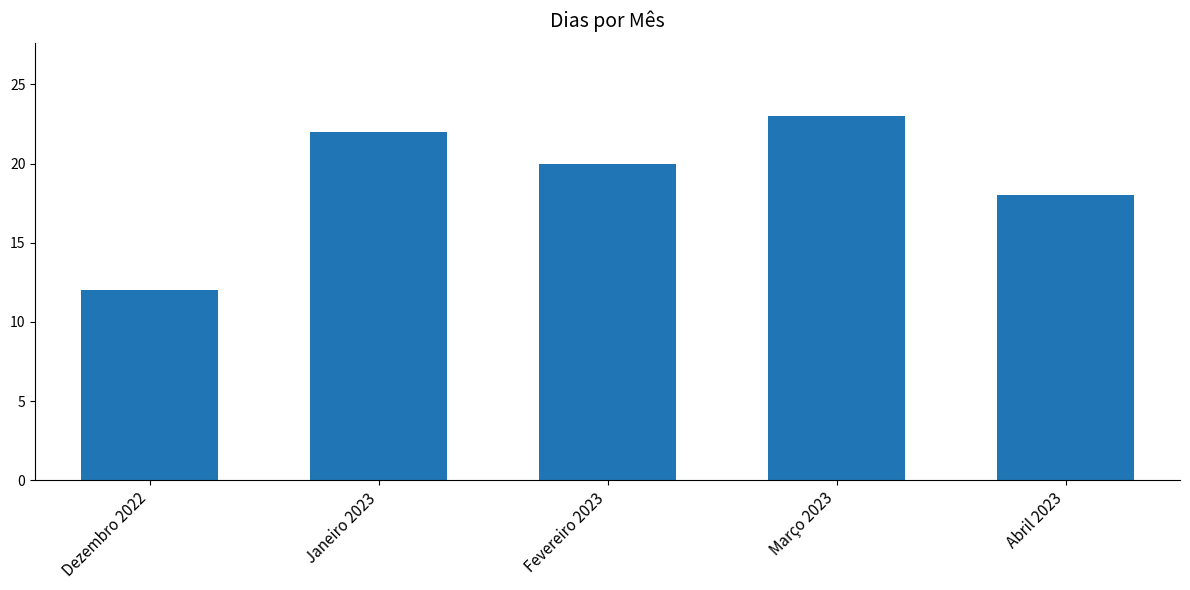

What is the label of the 3rd bar from the left?

Fevereiro 2023